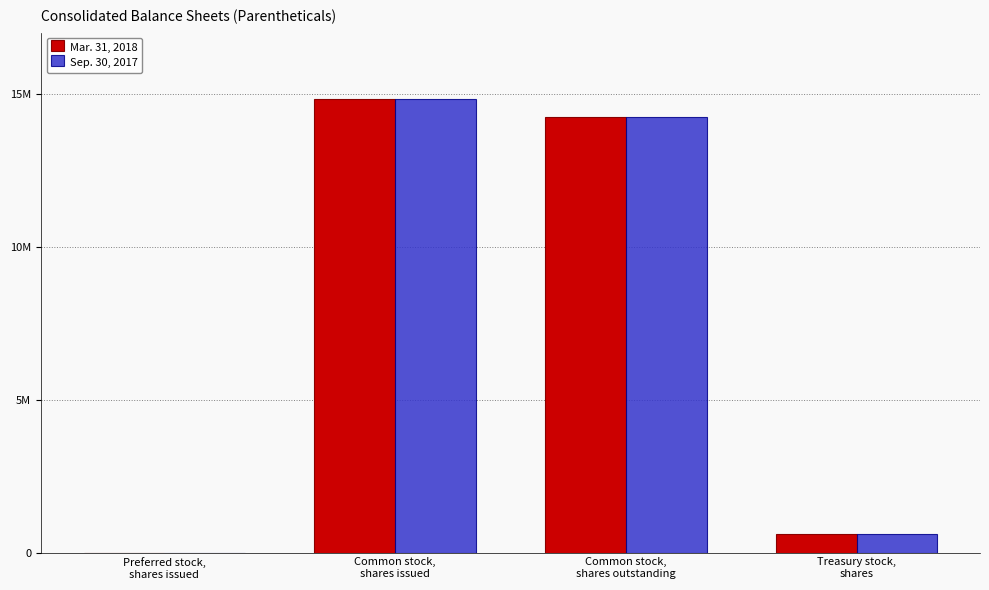

The value of Mar. 31, 2018 at Common stock,
shares outstanding is 18579403. True or false?

False